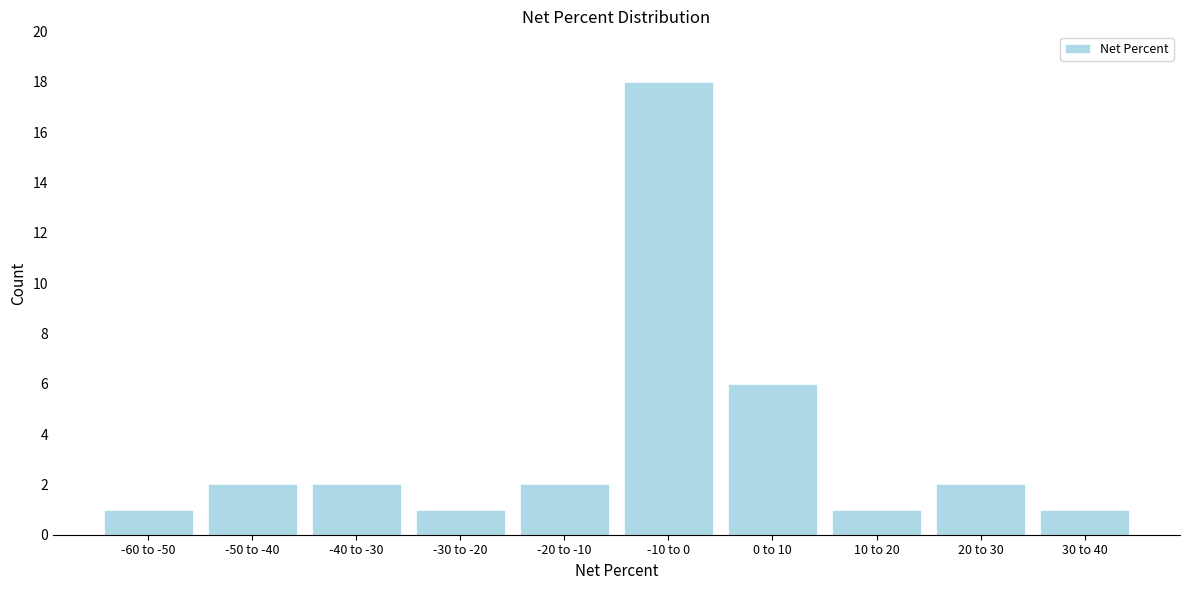

Reading left to right, transcribe all the data shown in this chart.

-60 to -50=1	-50 to -40=2	-40 to -30=2	-30 to -20=1	-20 to -10=2	-10 to 0=18	0 to 10=6	10 to 20=1	20 to 30=2	30 to 40=1